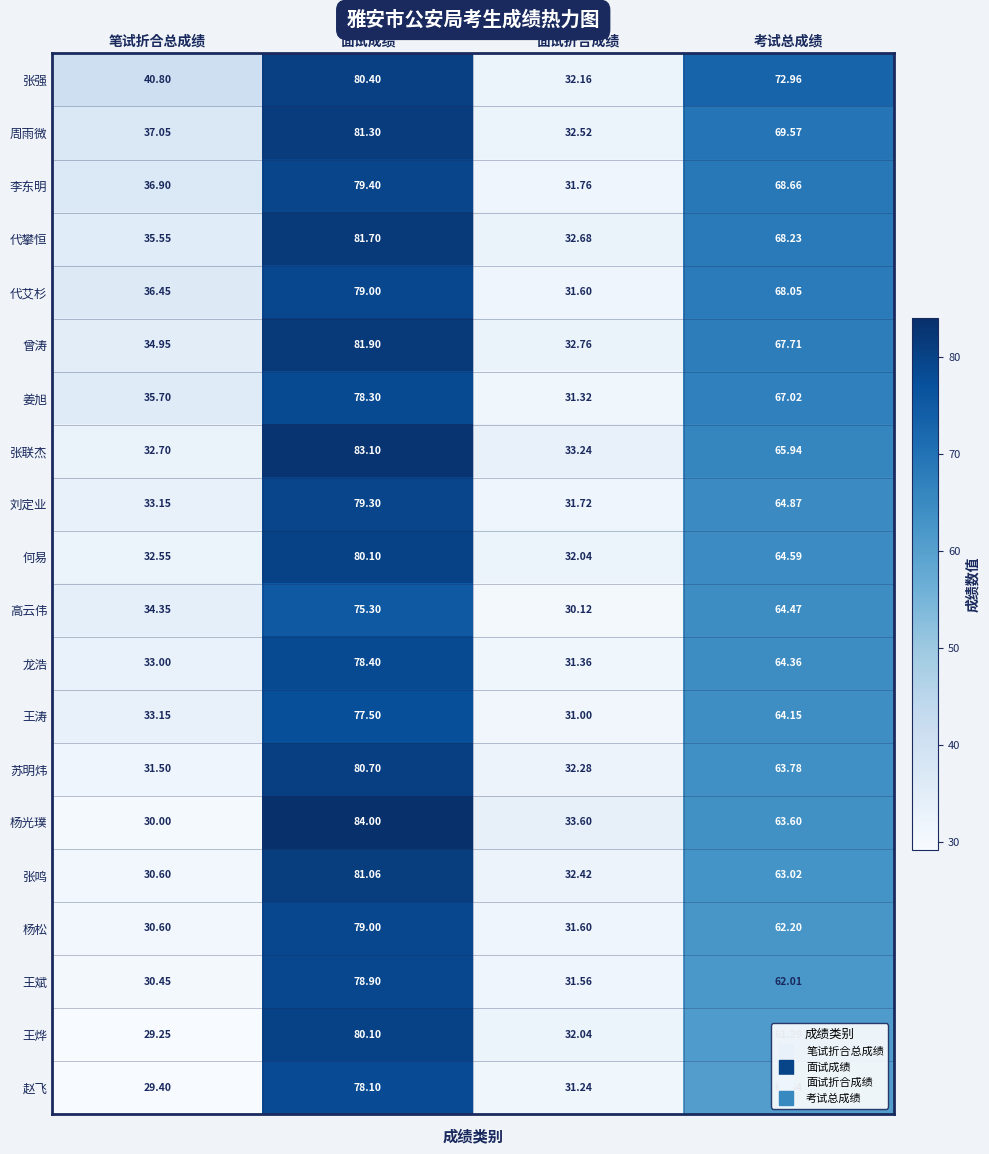

At which label does 王涛 reach its peak?

面试成绩